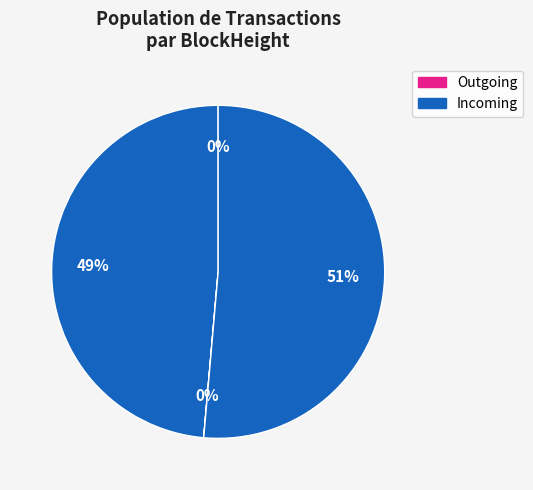

How many slices are in this pie chart?

4